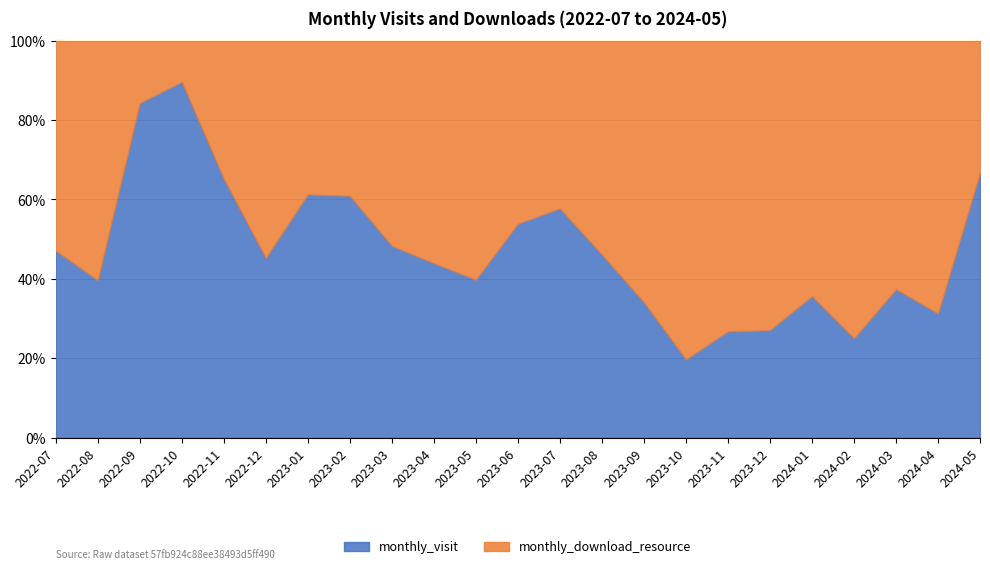

Where do monthly_download_resource and monthly_visit first cross each other?

2022-08 and 2022-09